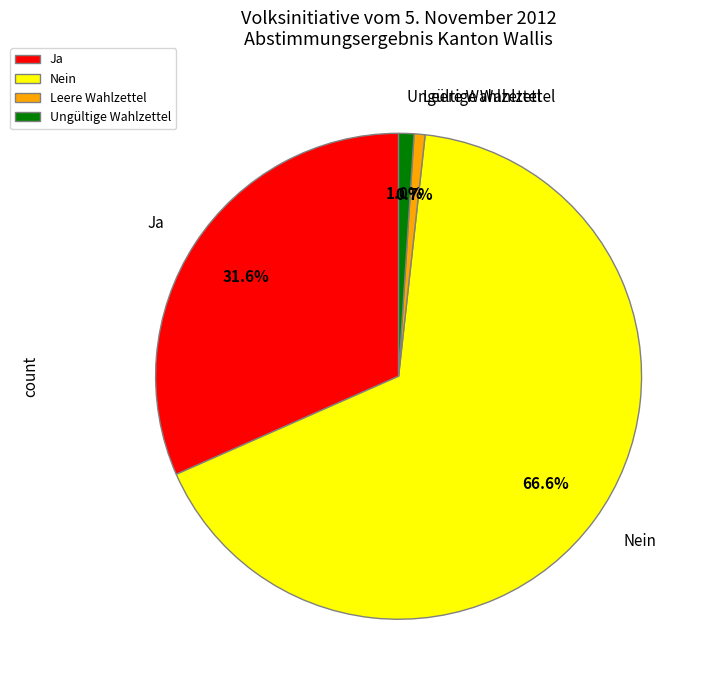

True or false: Leere Wahlzettel accounts for 1% of the total.

True